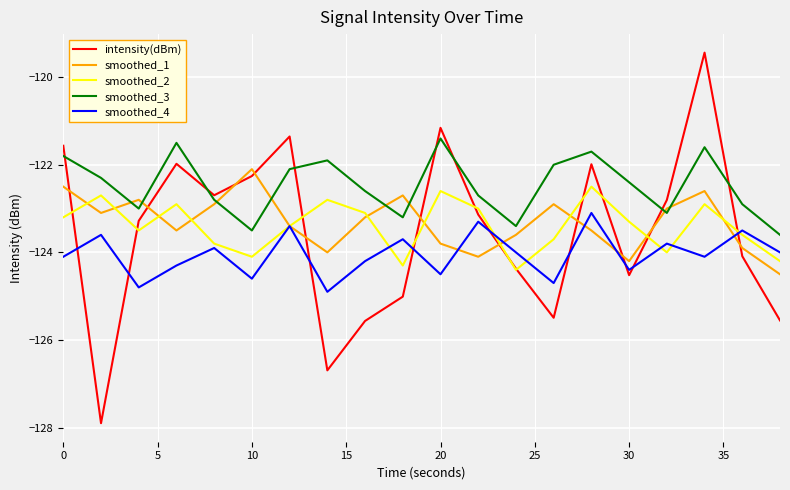

Rank the series by their maximum value, from lowest to highest.

smoothed_4, smoothed_2, smoothed_1, smoothed_3, intensity(dBm)